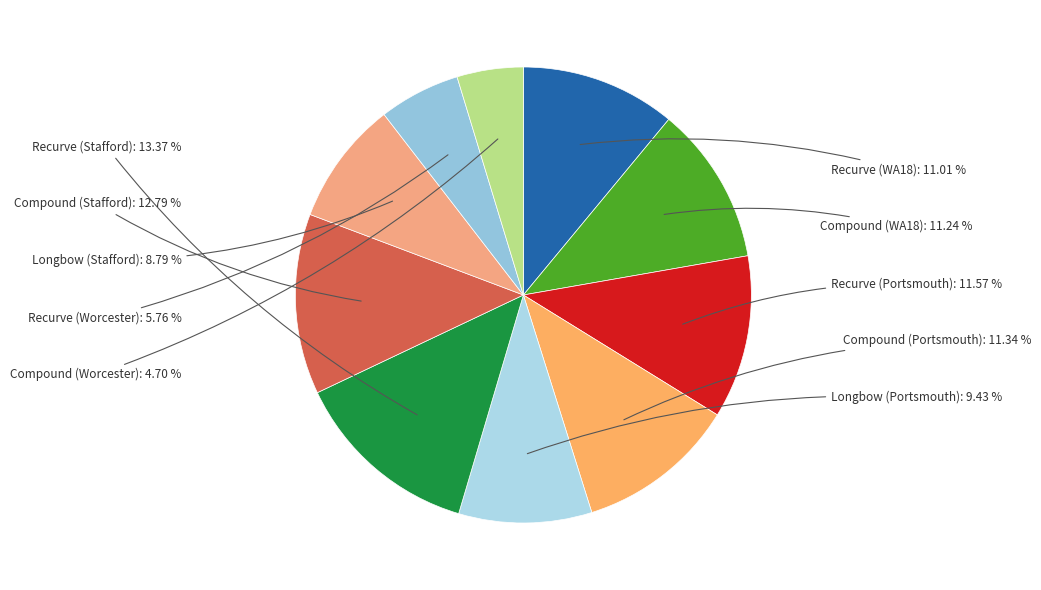

Combined, what portion of the pie is Longbow (Stafford) and Compound (Worcester)?

13.5%